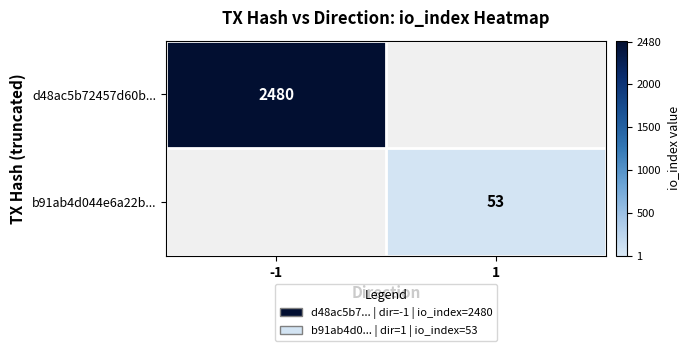

The value of b91ab4d044e6a22b... at 1 is 92. True or false?

False